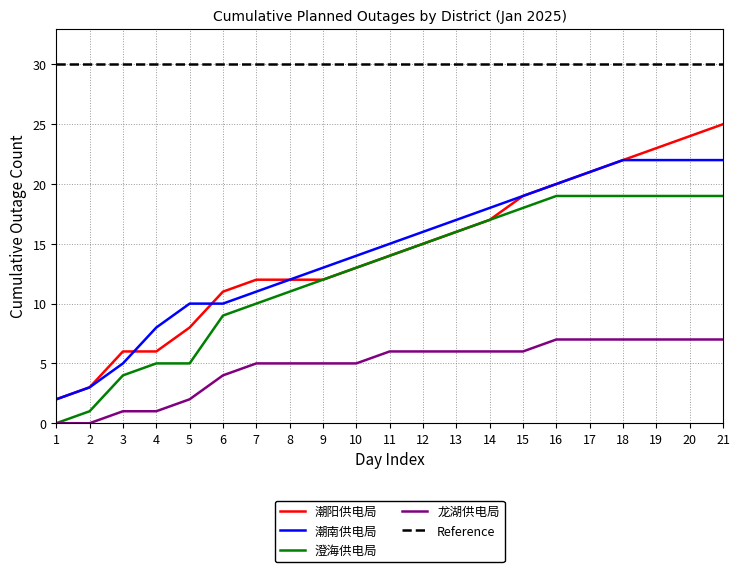

Which series has the widest spread of values?

潮阳供电局